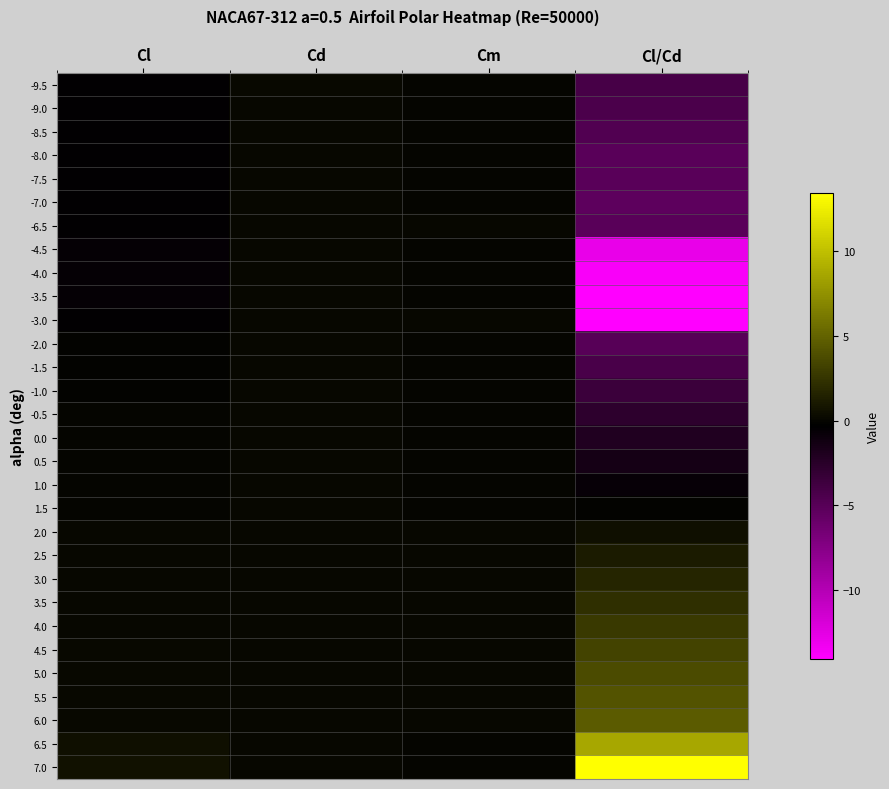

What is the spread (max minus min) of values at Cl?

1.2